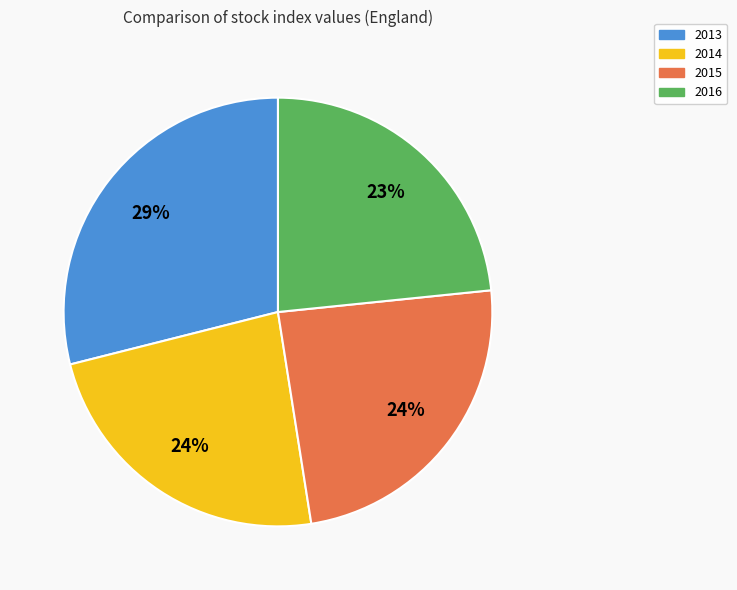

Is 2014 the majority of the pie?

No